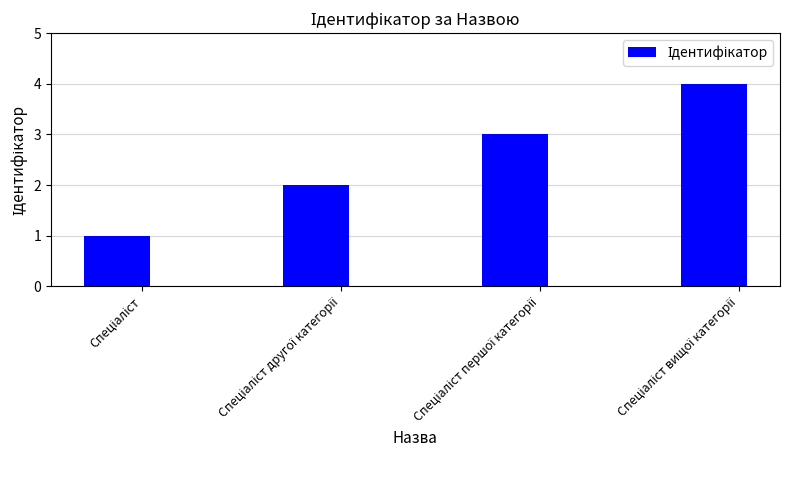

What is the difference between the maximum and minimum values?

3